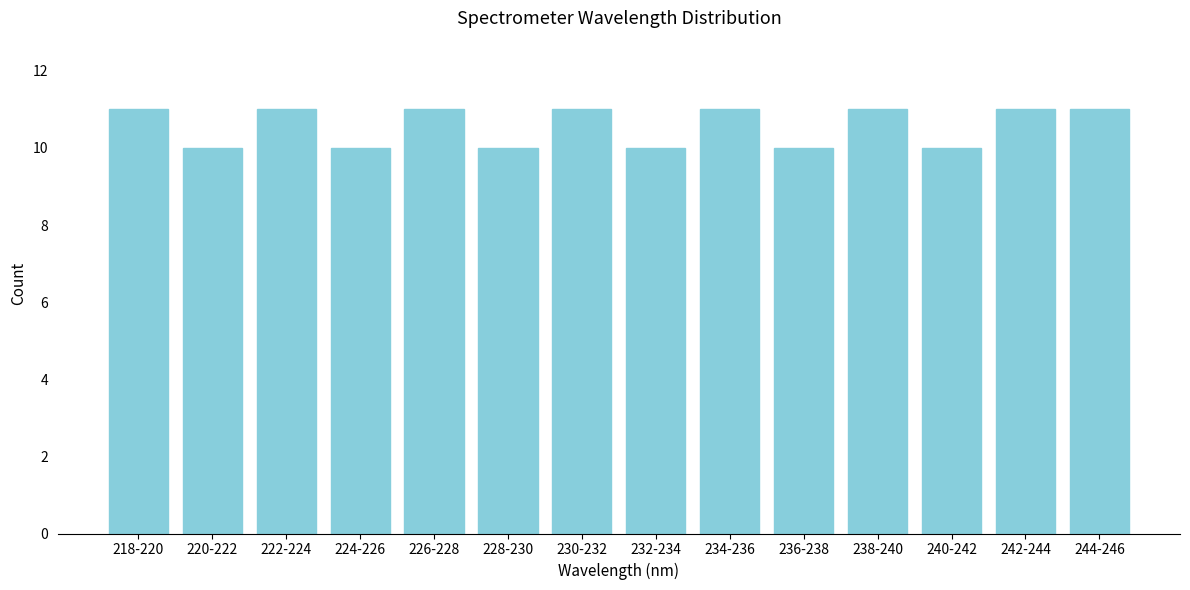

Reading left to right, list all the values displayed in this chart.

11	10	11	10	11	10	11	10	11	10	11	10	11	11